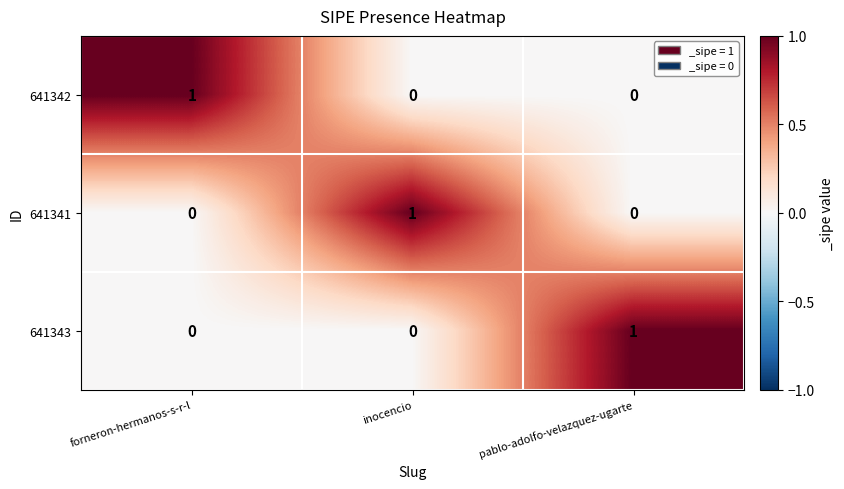

How many distinct data groups are displayed?

3